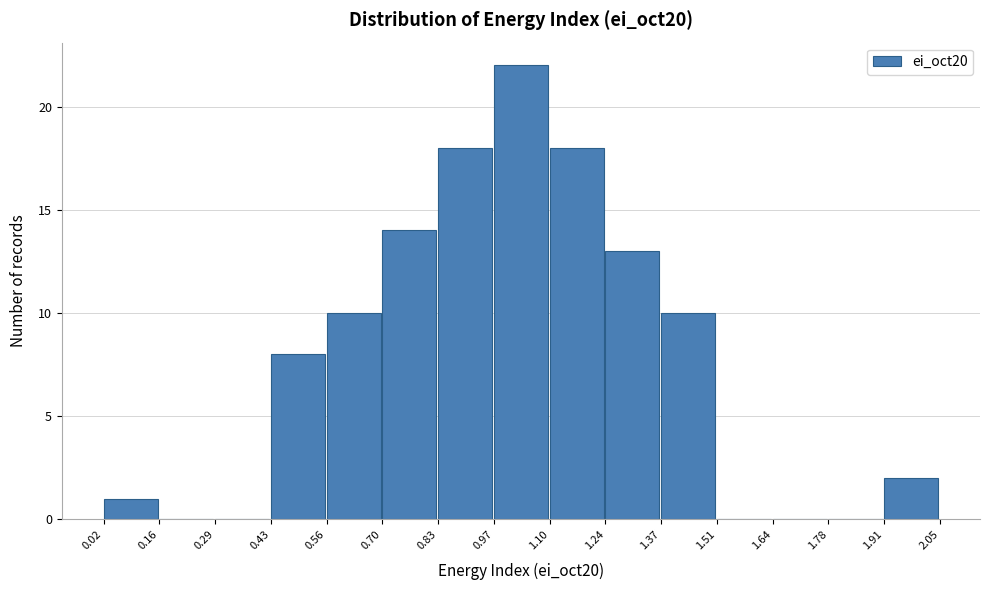

How tall is the bar that spans 0.02 to 0.16 on the x-axis? The values are not printed on the chart, so give them approximately, as read against the axis.

1